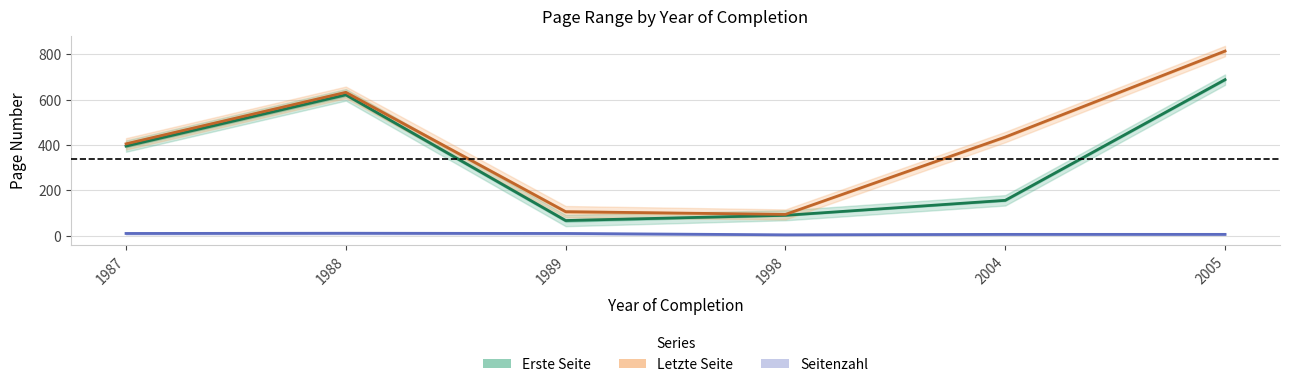

Is it true that Letzte Seite equals 814 at 2005?

True